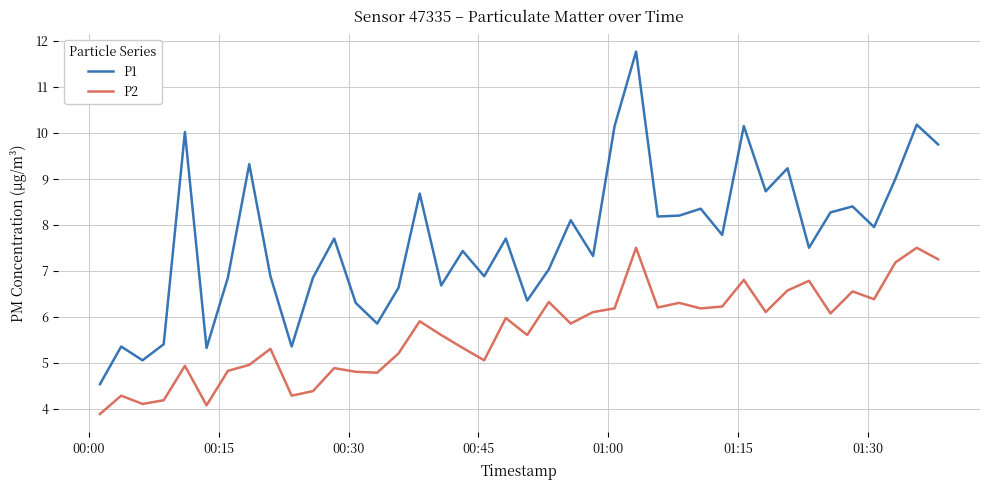

Which series has the largest total across all categories?

P1